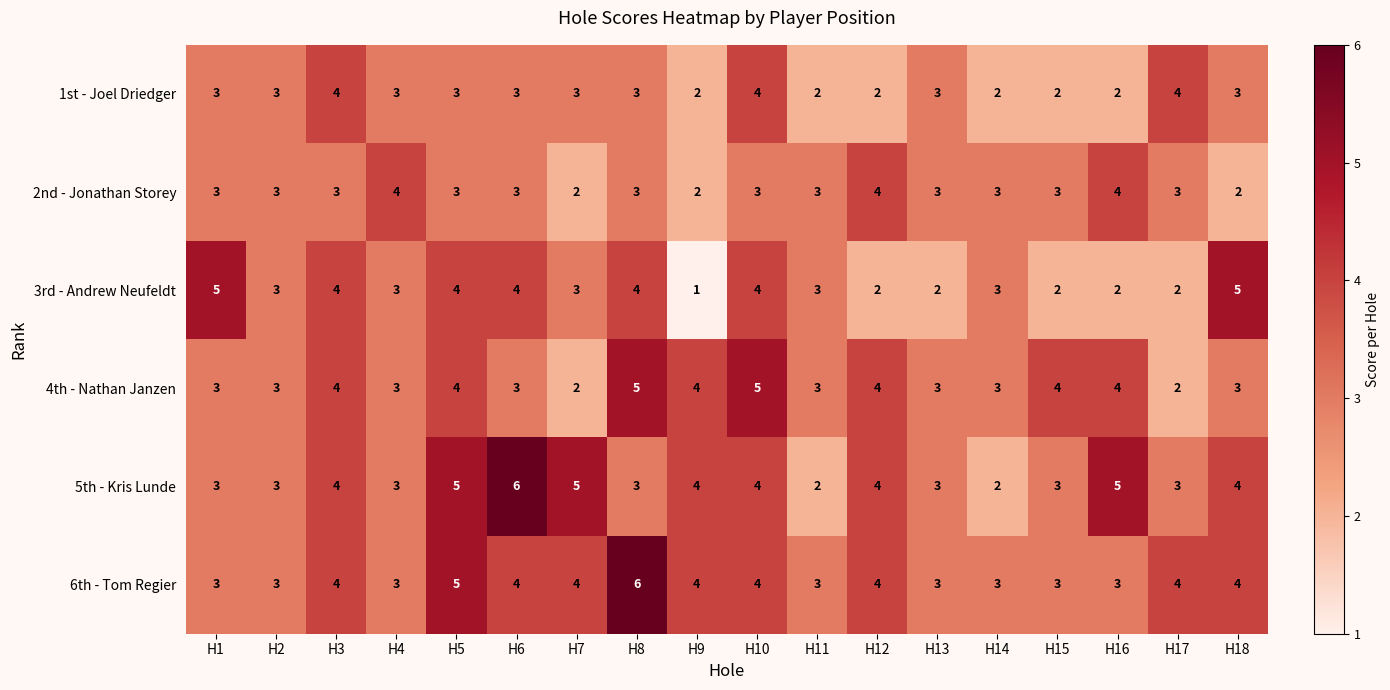

What is the maximum value shown in the chart?

6